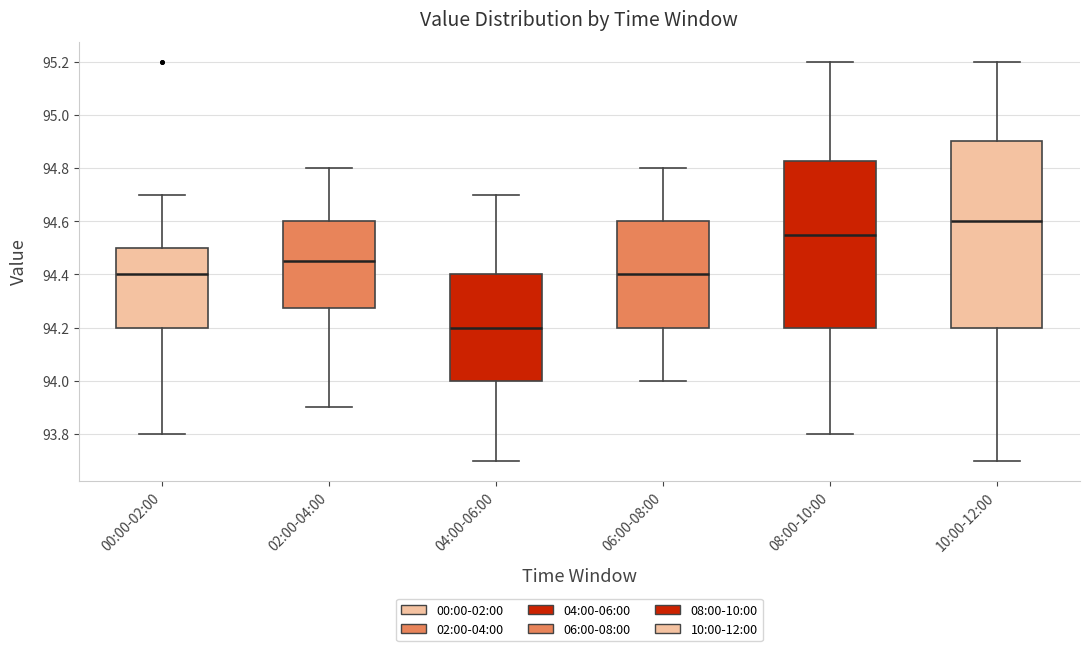

Which box is the tallest, from its lower edge to its upper edge?

10:00-12:00